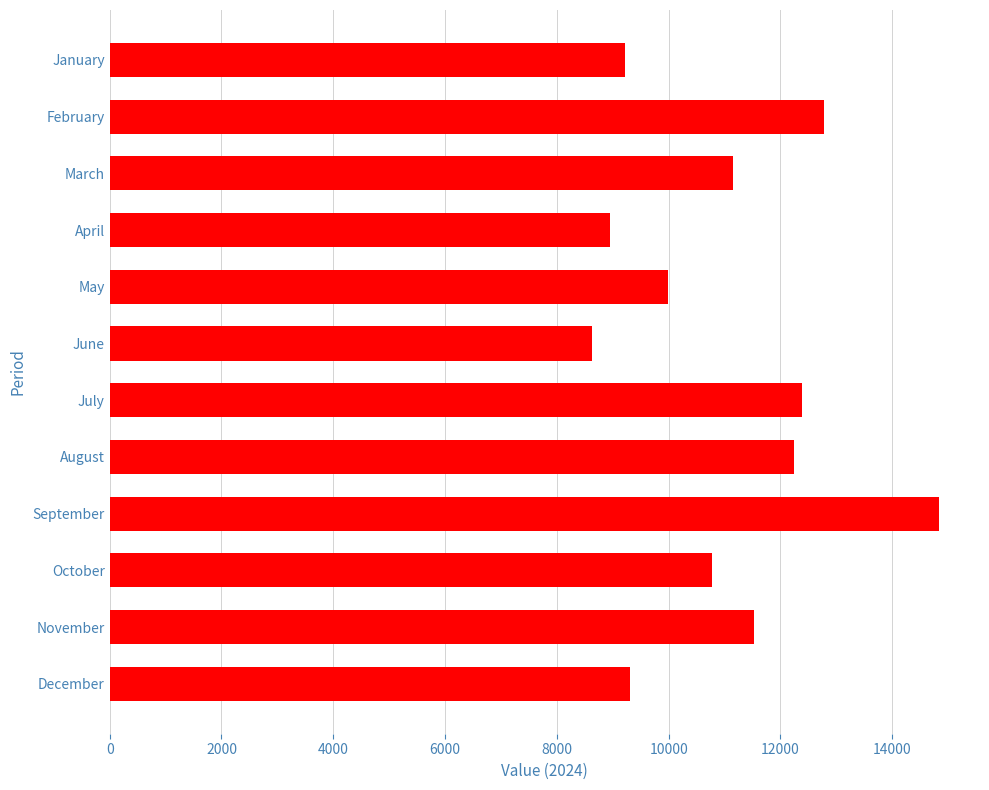

Does the chart contain any negative values?

No